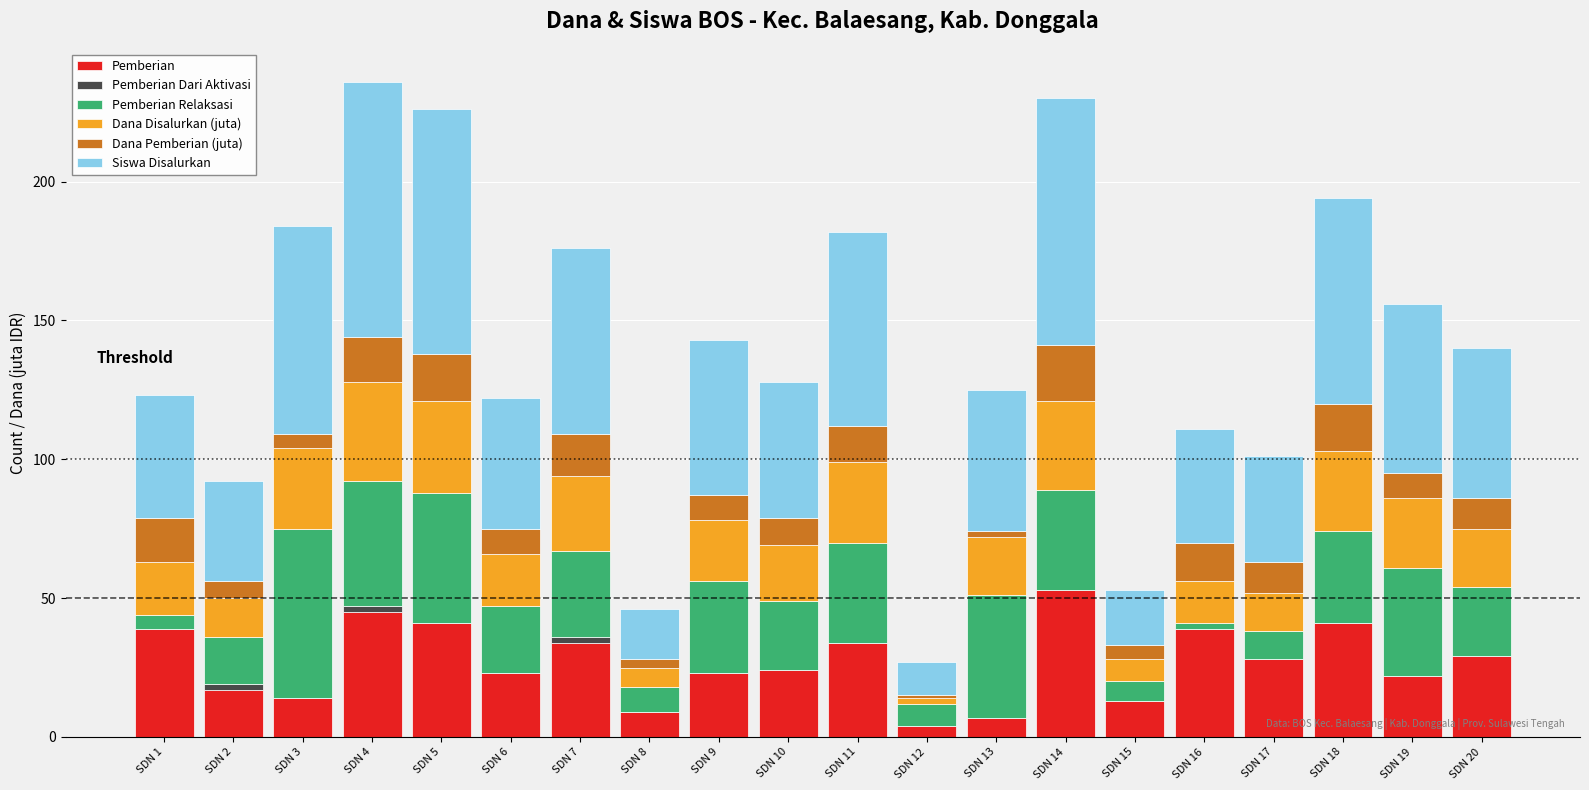

Are the bars horizontal?

No